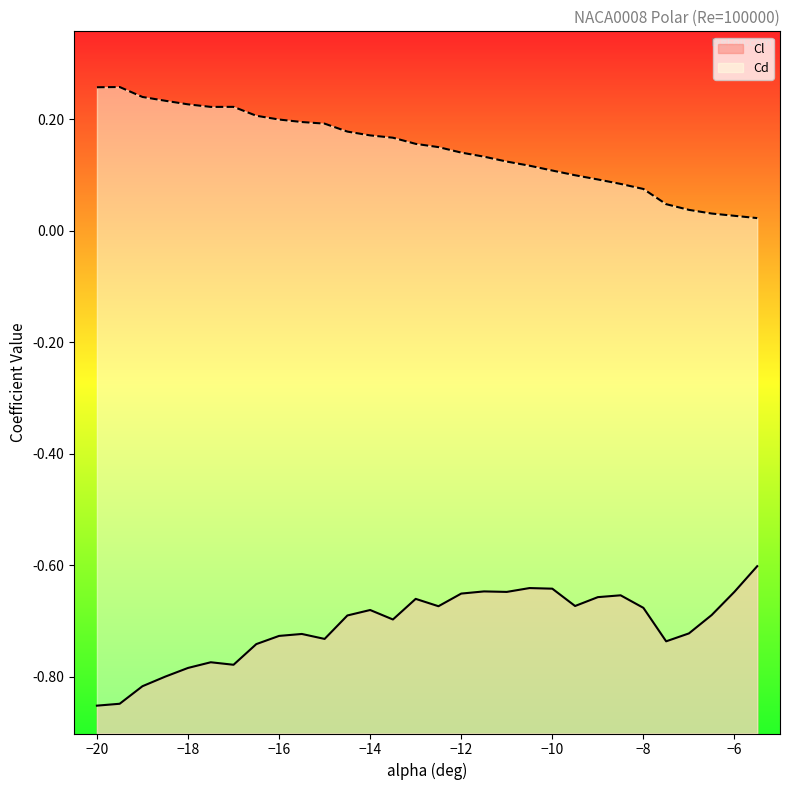

Which series has the largest total across all categories?

Cd